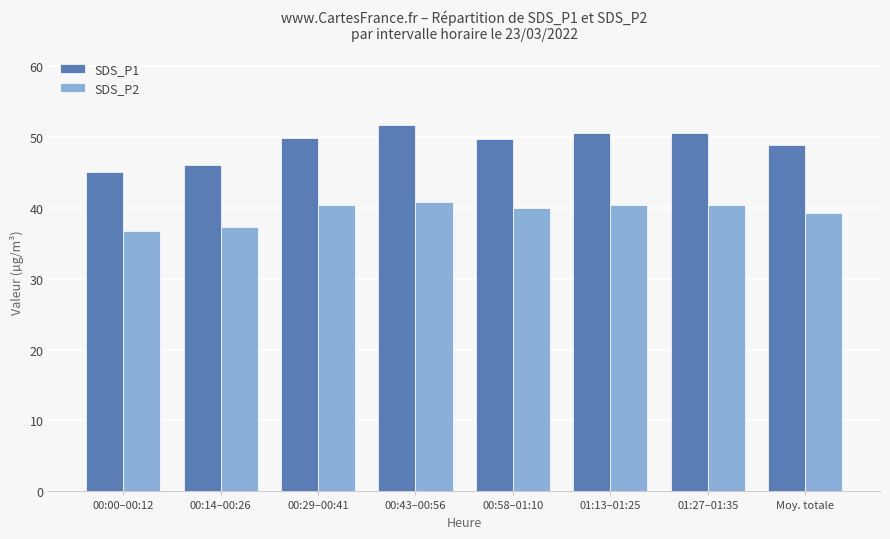

What is the label of the 1st bar from the right?

Moy. totale